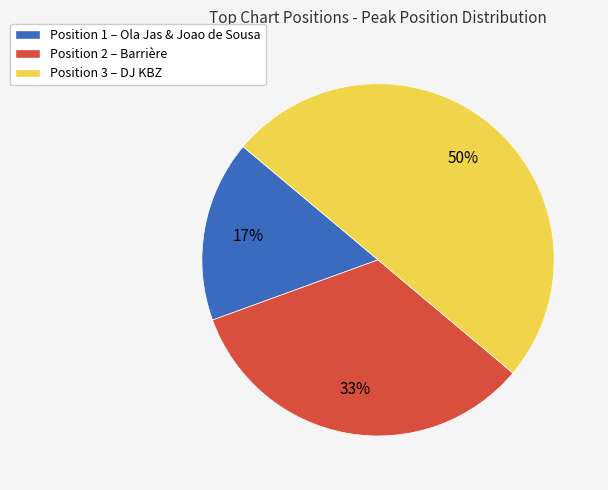

How many segments does this pie chart have?

3